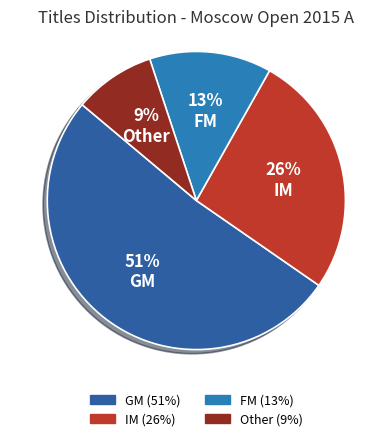

What is the largest slice in the pie chart?

GM